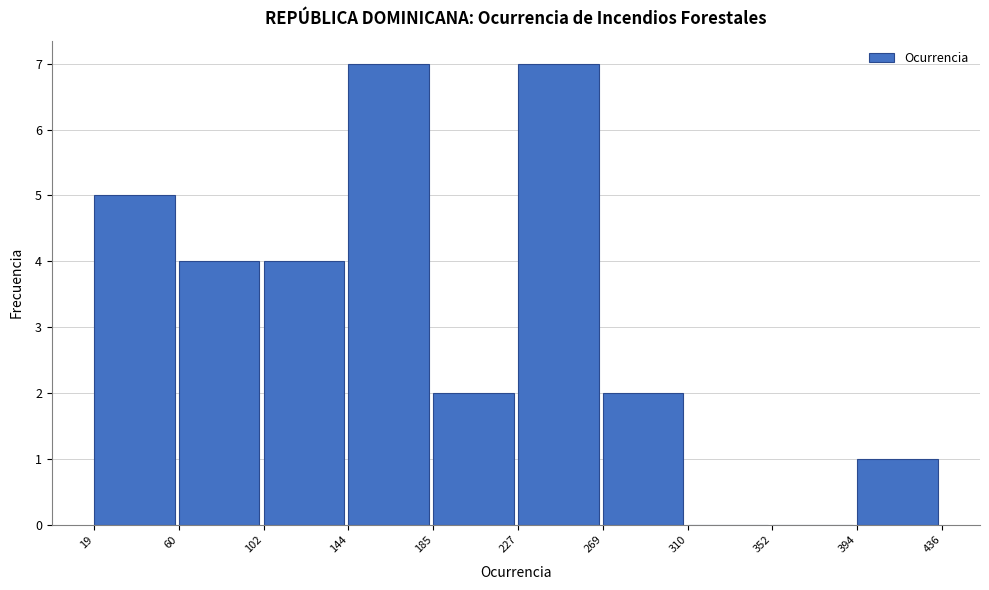

Reading left to right, list every bar in this chart as the range it spans on the x-axis followed by its height. The values are not printed on the chart, so give them approximately, as read against the axis.

19 to 60: 5
60 to 102: 4
102 to 144: 4
144 to 185: 7
185 to 227: 2
227 to 269: 7
269 to 310: 2
310 to 352: 0
352 to 394: 0
394 to 436: 1